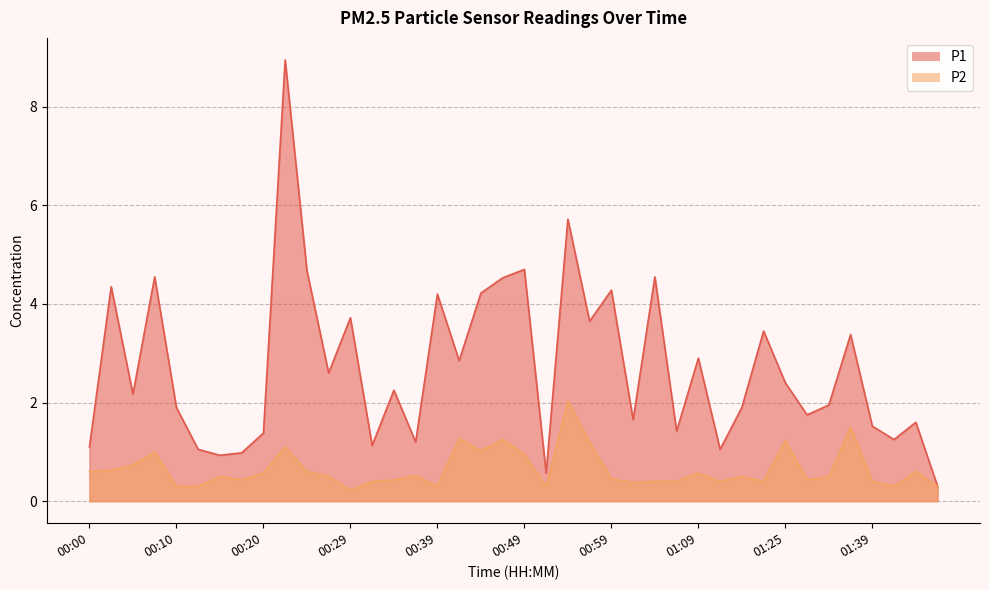

Reading left to right, extract all data points from this chart.

P1: 1.1	4.3	2.2	4.5	1.9	1.1	0.9	1.0	1.4	8.9	4.7	2.6	3.7	1.1	2.2	1.2	4.2	2.9	4.2	4.5	4.7	0.6	5.7	3.6	4.3	1.6	4.5	1.4	2.9	1.1	1.9	3.5	2.4	1.8	1.9	3.4	1.5	1.2	1.6	0.3
P2: 0.6	0.6	0.7	1.0	0.3	0.3	0.5	0.4	0.6	1.1	0.6	0.5	0.2	0.4	0.4	0.5	0.3	1.3	1.0	1.2	0.9	0.3	2.0	1.2	0.5	0.4	0.4	0.4	0.6	0.4	0.5	0.4	1.2	0.4	0.5	1.5	0.4	0.3	0.6	0.3